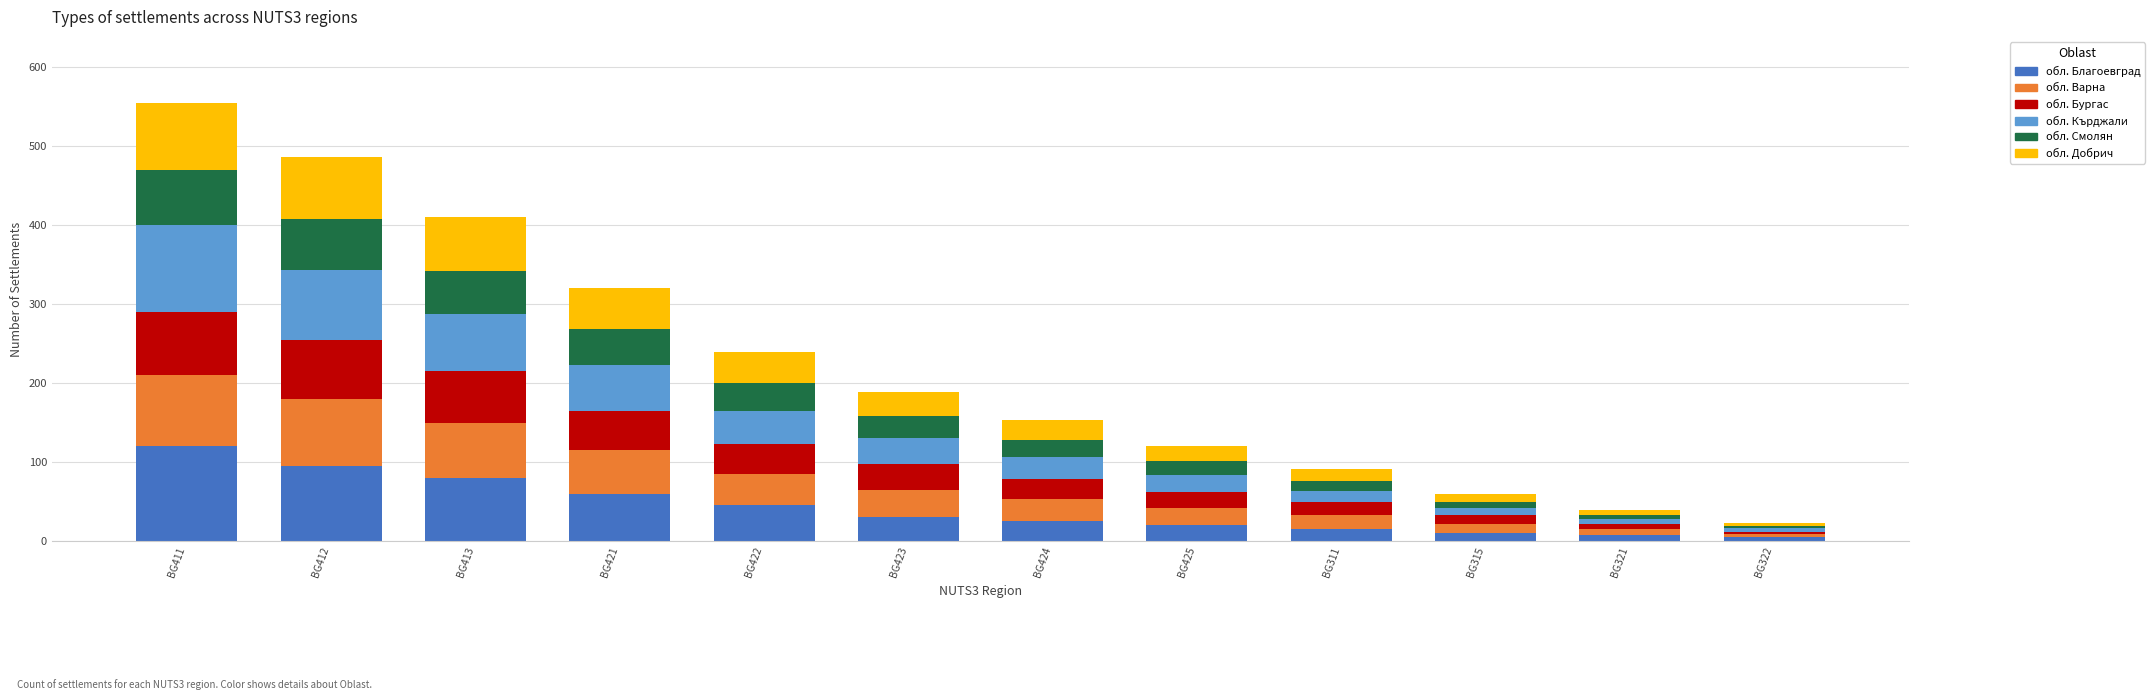

What is the difference between the maximum and minimum values in the обл. Благоевград series?

115